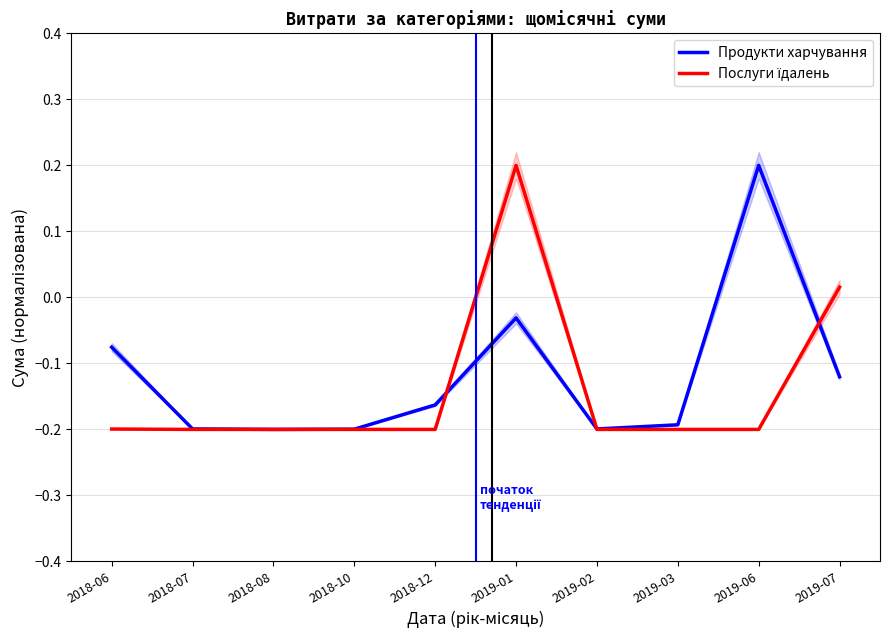

Does the chart display data point markers on the line(s)?

No